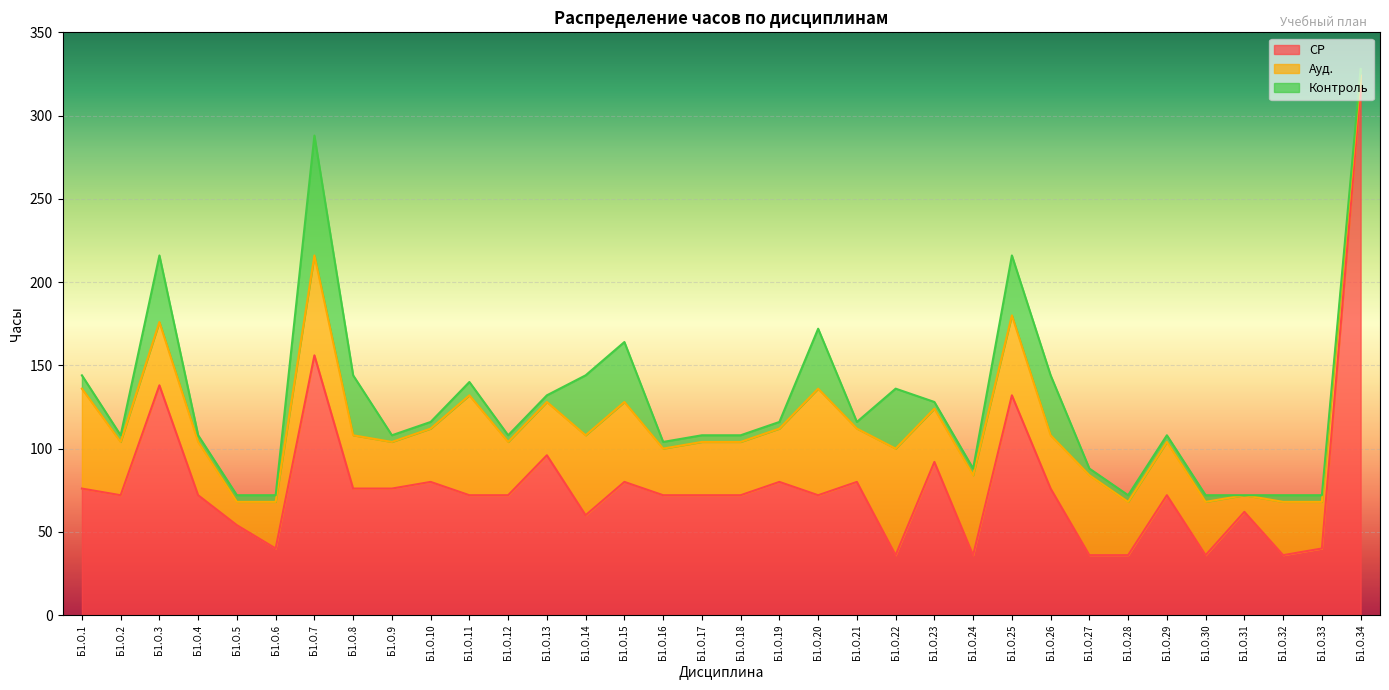

At how many categories does at least one series exceed 132?

3